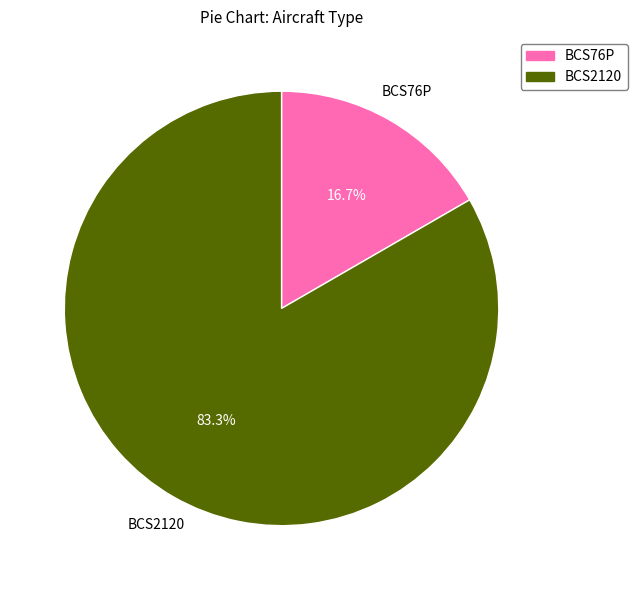

What percentage do BCS2120 and BCS76P together represent?

100.0%